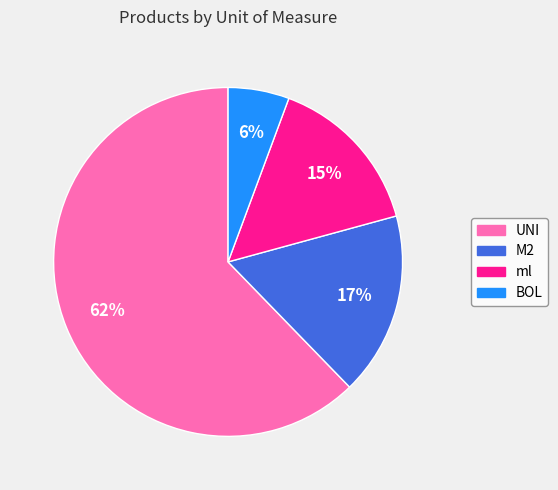

Is it true that M2 is 17% of the pie?

True